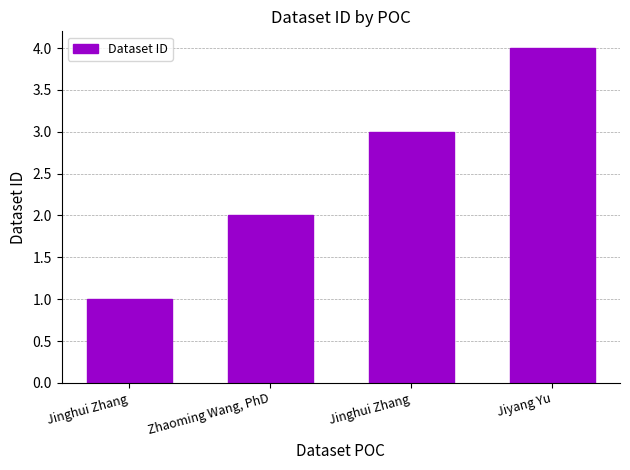

Which category has the highest value across all series?

Jiyang Yu